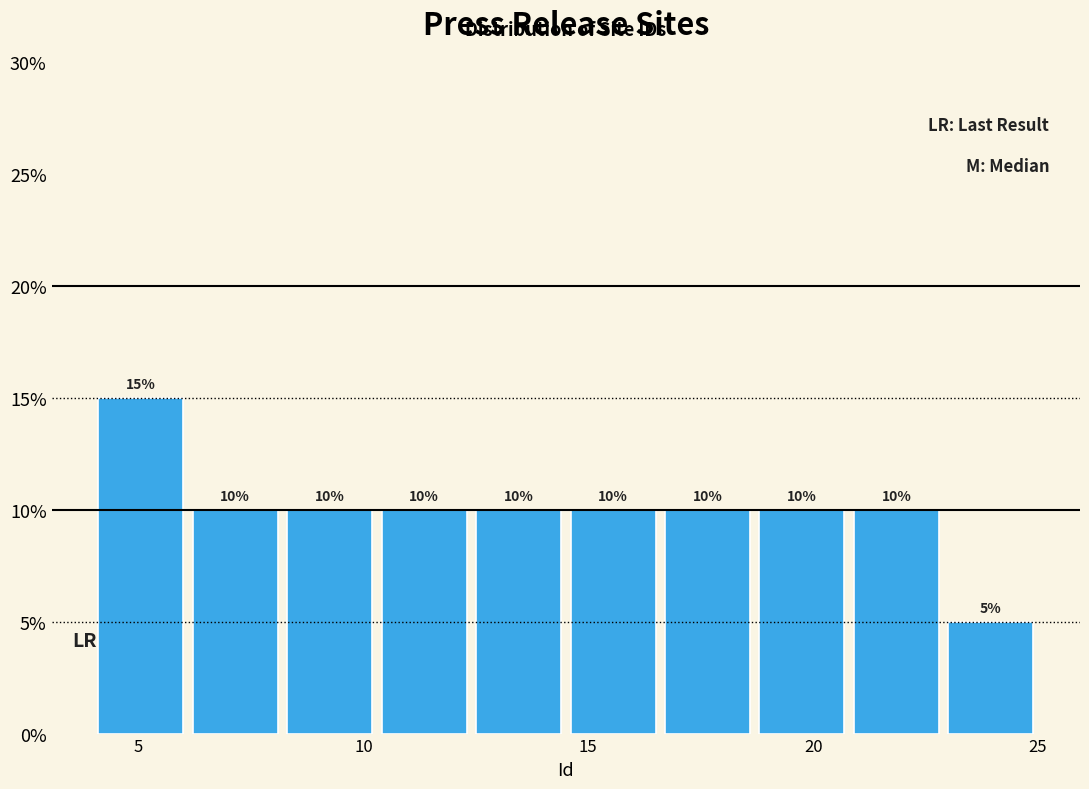

Reading left to right, transcribe this chart: for each bar, give the range it covers on the x-axis and its height. The bar edges are not printed on the chart, so give them approximately, as read against the axis.

4.0 to 6.1: 15
6.1 to 8.2: 10
8.2 to 10.3: 10
10.3 to 12.4: 10
12.4 to 14.5: 10
14.5 to 16.6: 10
16.6 to 18.7: 10
18.7 to 20.8: 10
20.8 to 22.9: 10
22.9 to 25.0: 5